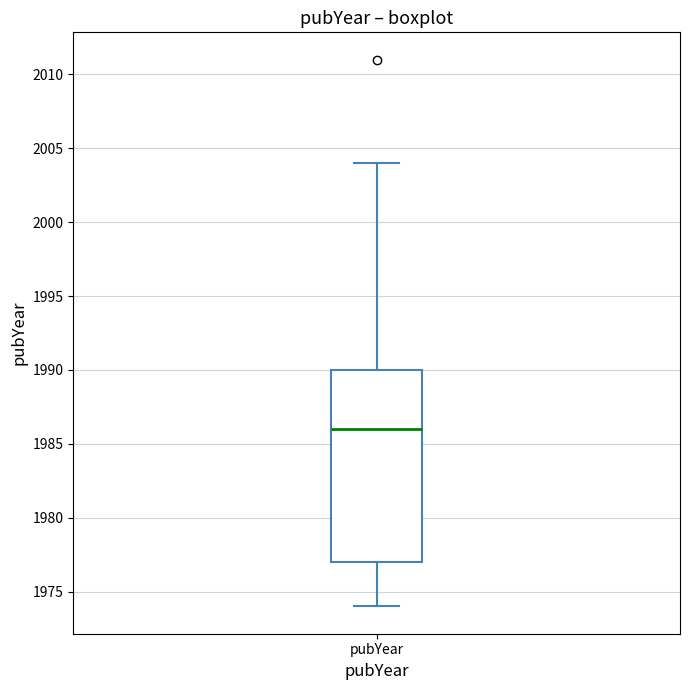

Transcribe this box plot: give where the median line is, the range the box spans, and where the two whiskers end, as read against the y-axis. The values are not printed on the chart, so give them approximately, as read against the axis.

median 1986, box 1977 to 1990, whiskers 1974 to 2004